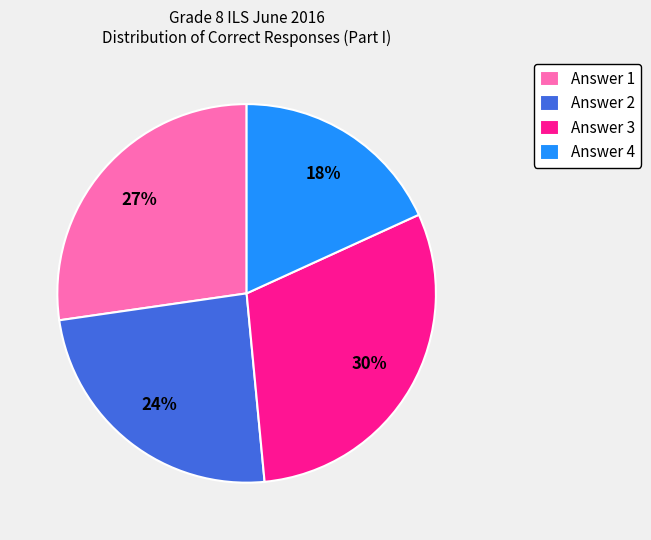

Between Answer 3 and Answer 1, which is larger?

Answer 3